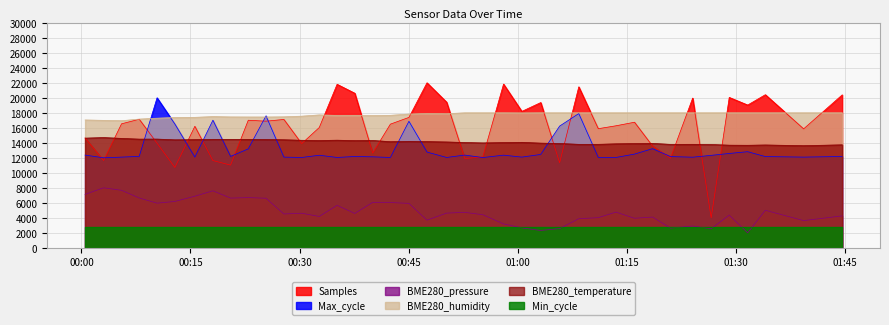

Which series has the largest total across all categories?

BME280_humidity